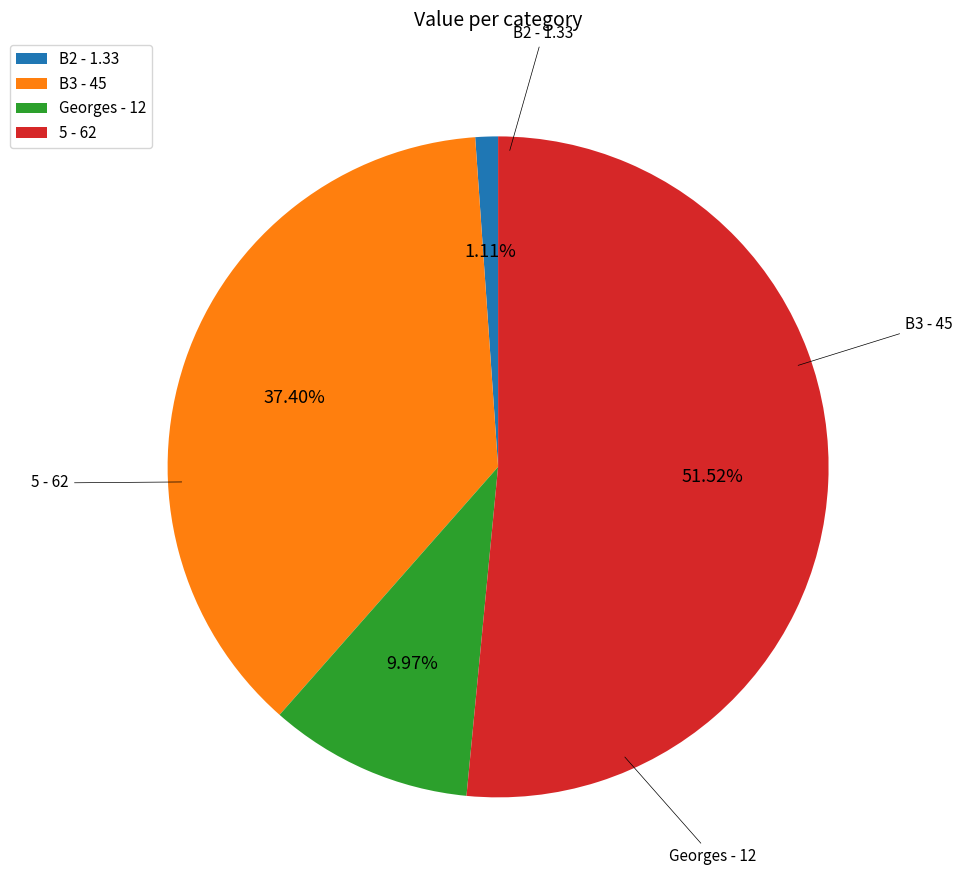

Is there any slice that represents more than half of the pie?

Yes